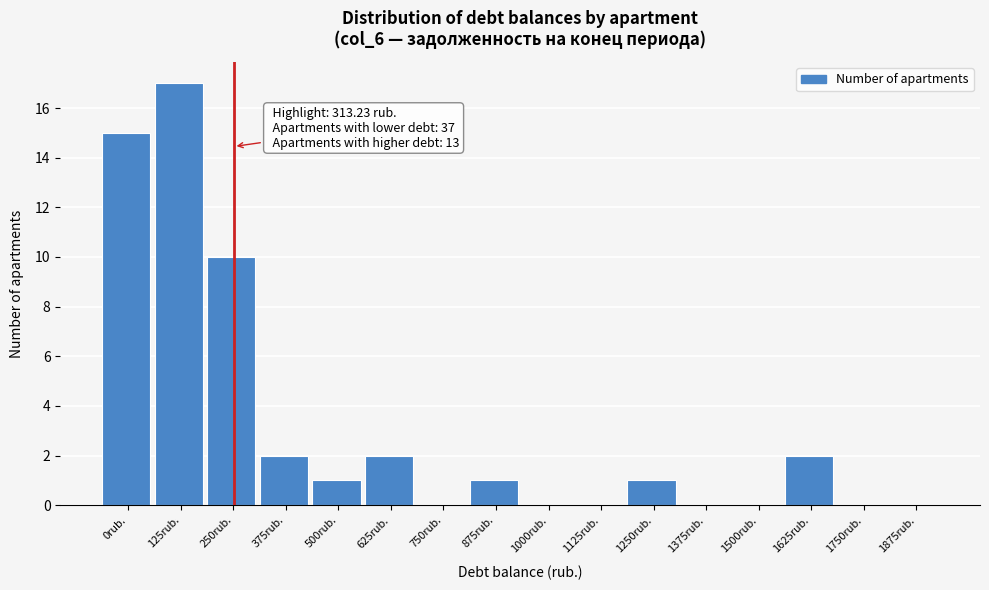

Reading right to left, list all the values displayed in this chart.

1875rub.=0	1750rub.=0	1625rub.=2	1500rub.=0	1375rub.=0	1250rub.=1	1125rub.=0	1000rub.=0	875rub.=1	750rub.=0	625rub.=2	500rub.=1	375rub.=2	250rub.=10	125rub.=17	0rub.=15